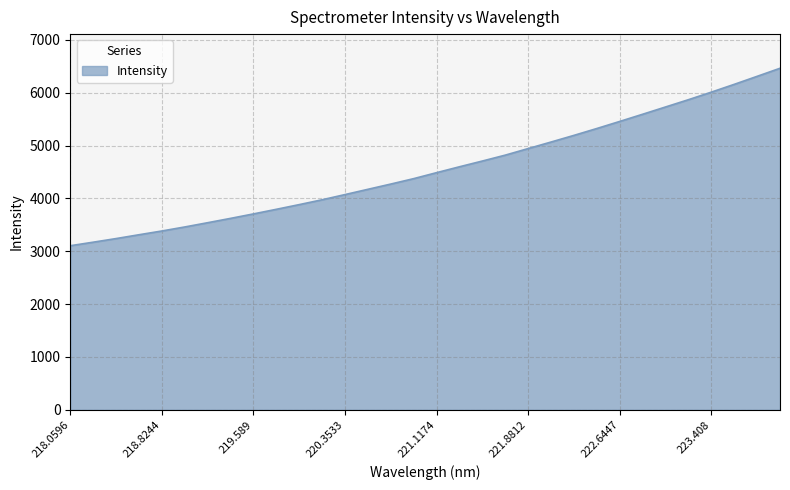

Does the chart have visible grid lines?

Yes